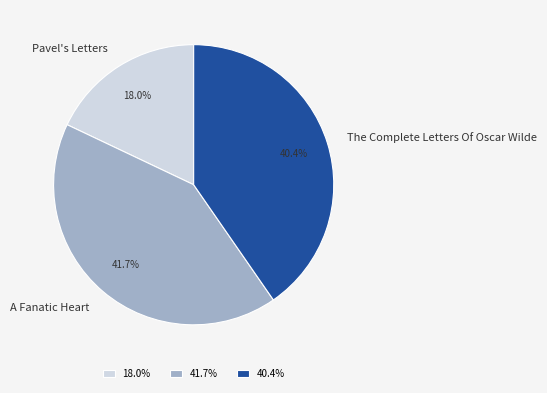

Rank the categories by value from lowest to highest.

Pavel's Letters, The Complete Letters Of Oscar Wilde, A Fanatic Heart